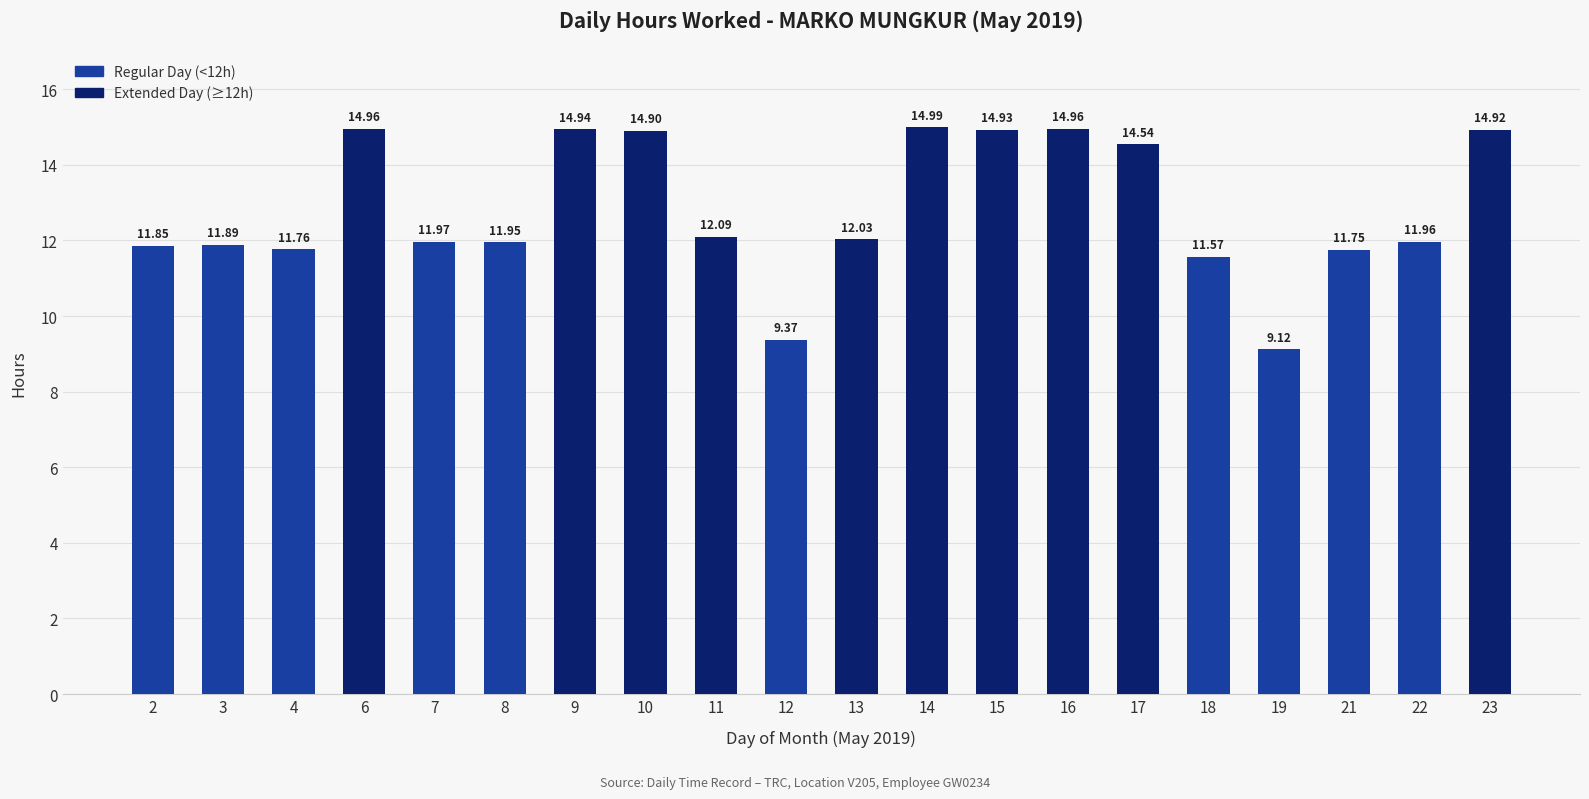

Which label corresponds to the smallest value in the chart?

19